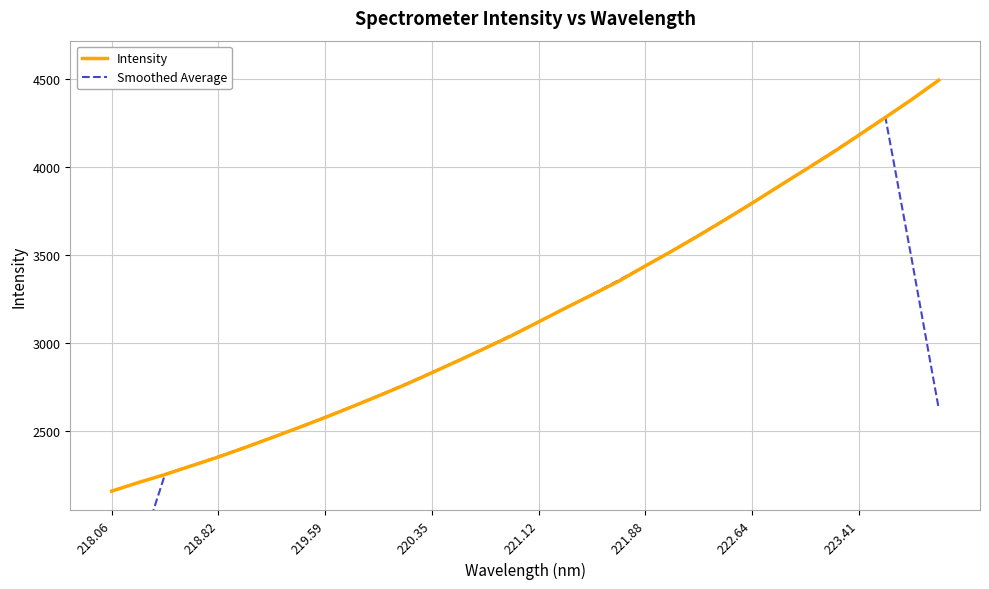

What is the difference between the second highest and minimum values in the Intensity series?

2224.1